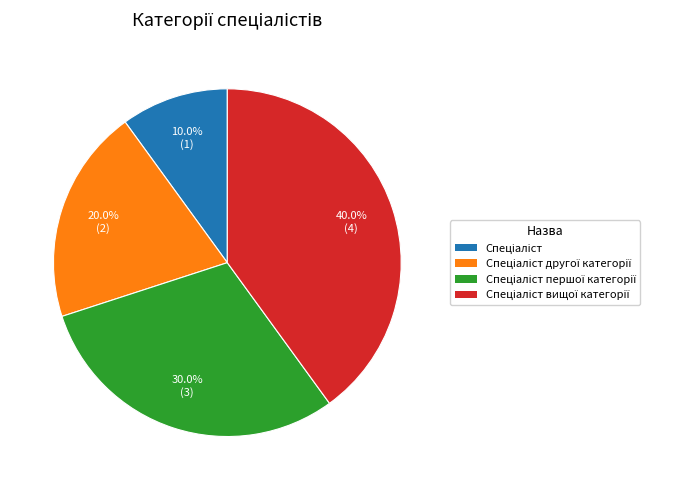

Does any single category account for the majority?

No